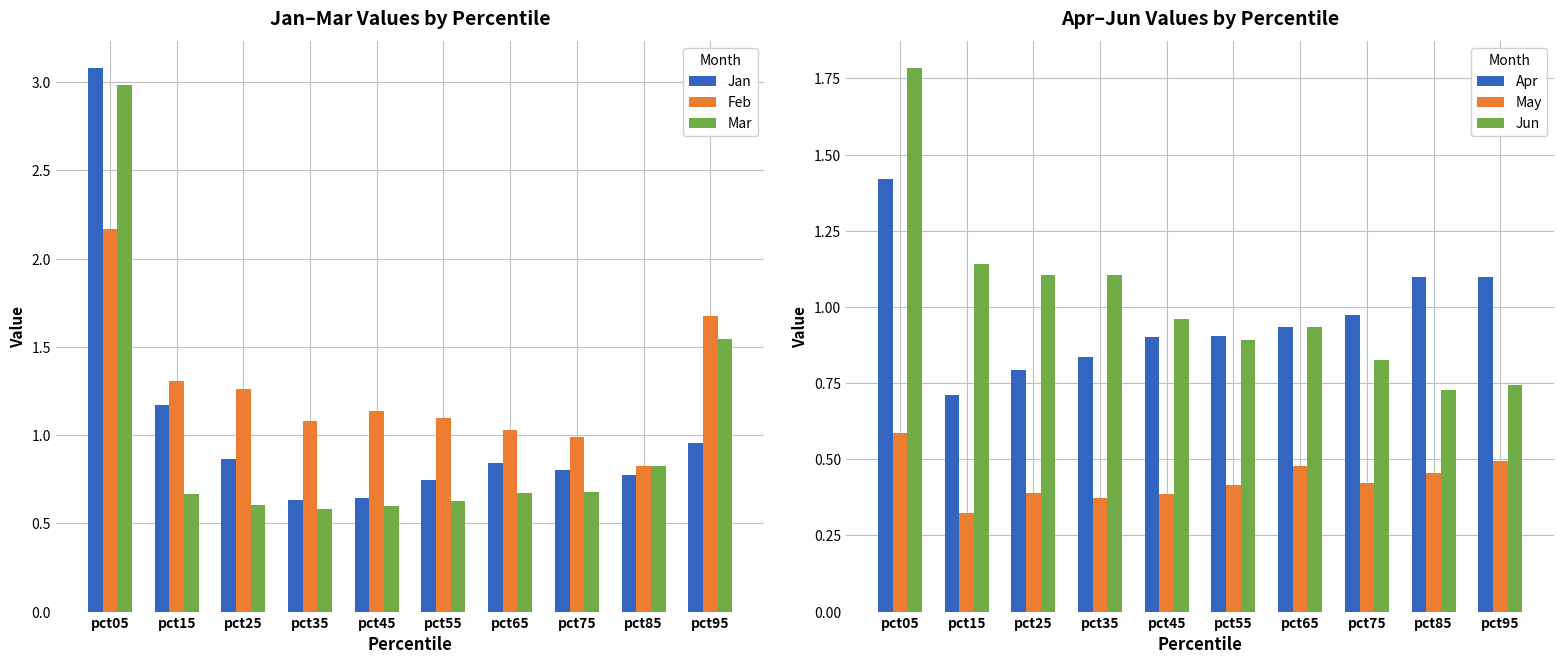

What is the value of the May bar at the 1st from the left?

0.6